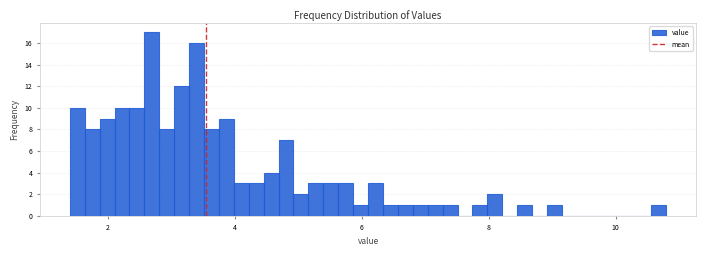

Read against the x-axis, roughly where is the centre of the tallest bar?

2.6